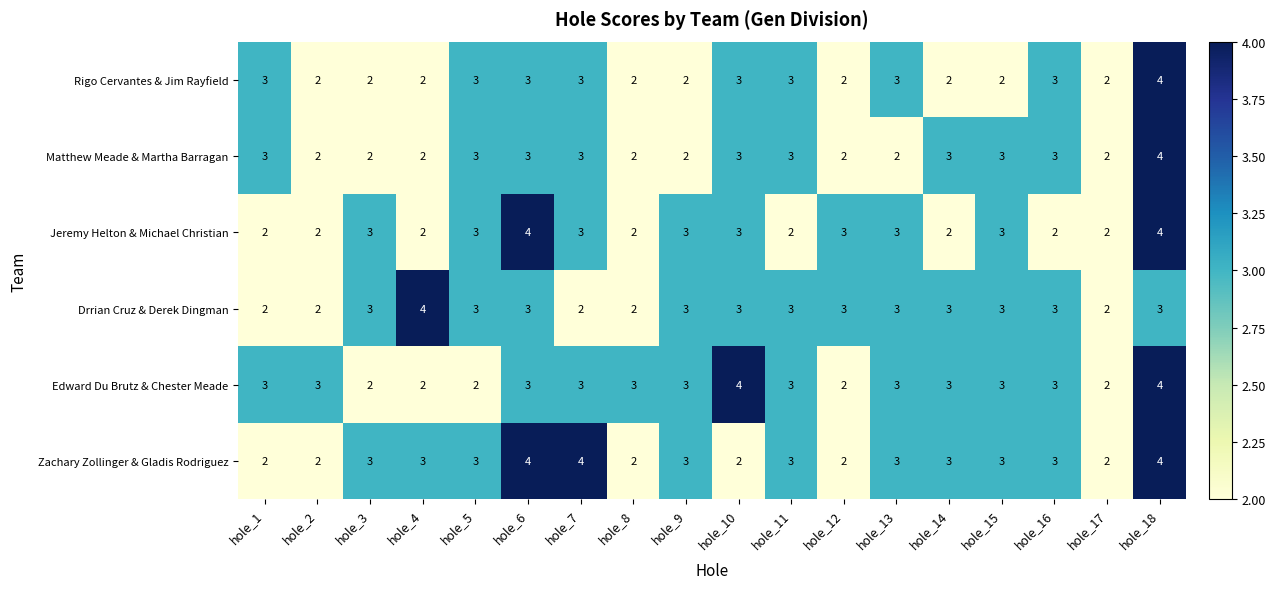

What is the sum of all Matthew Meade & Martha Barragan values?

47